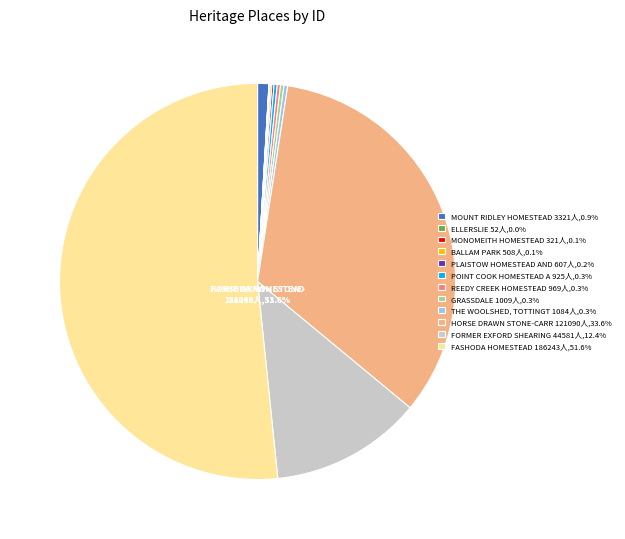

Combined, what portion of the pie is MOUNT RIDLEY HOMESTEAD and REEDY CREEK HOMESTEAD?

1.2%